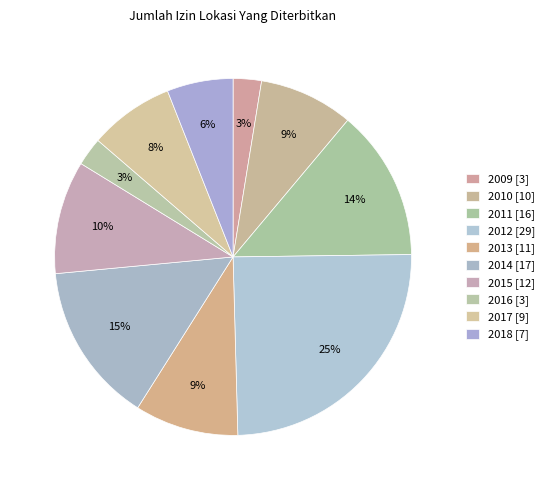

Is the sum of 2017 and 2011 greater than half?

No